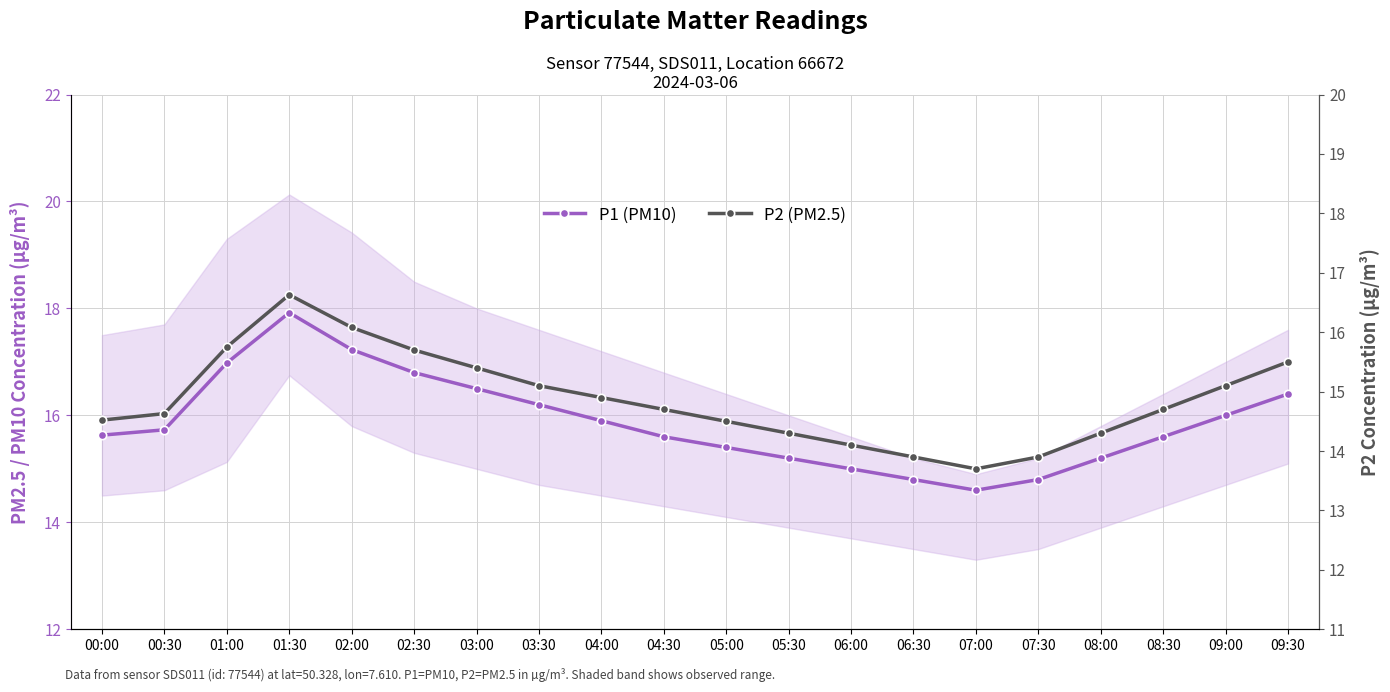

Rank the series by their average value, from lowest to highest.

P2 (PM2.5), P1 (PM10)